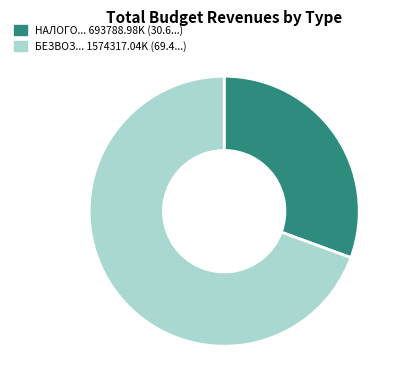

Is there any slice that represents more than half of the pie?

Yes